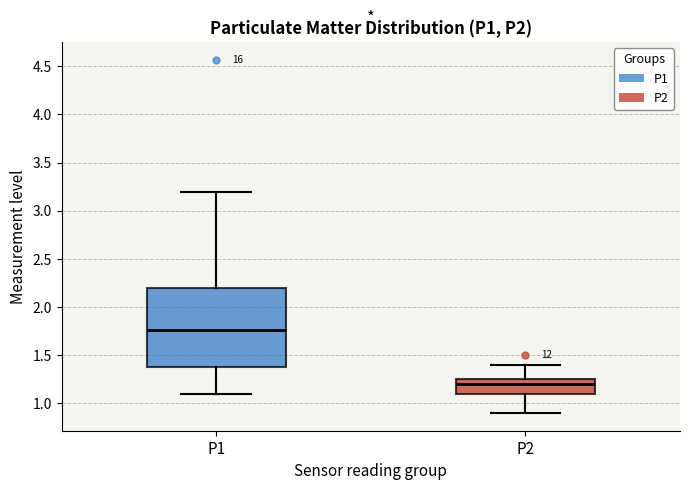

Where does the median line of the box for P1 sit on the y-axis? The values are not printed on the chart, so give them approximately, as read against the axis.

1.75